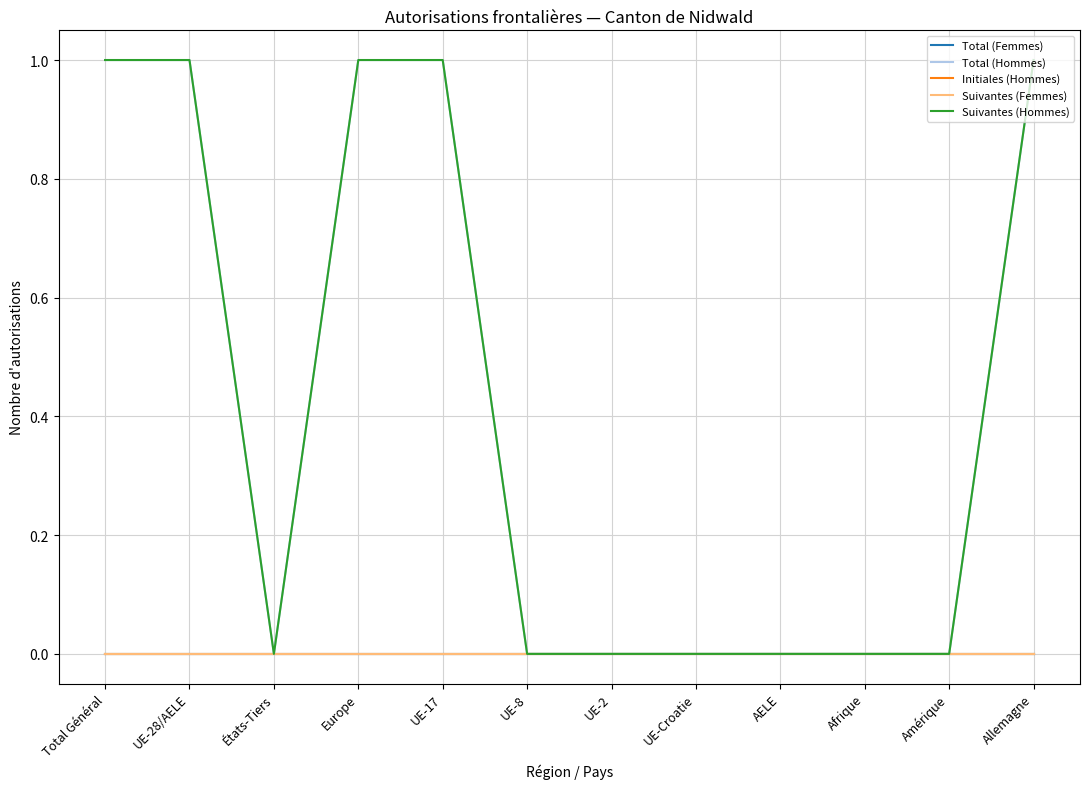

Does the chart display data point markers on the line(s)?

No